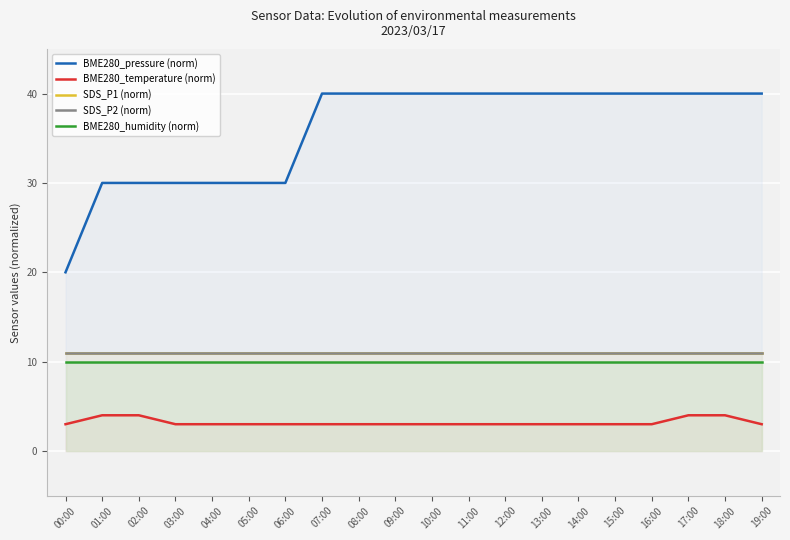

List the labels in order of BME280_temperature (norm) value, smallest first.

00:00, 03:00, 04:00, 05:00, 06:00, 07:00, 08:00, 09:00, 10:00, 11:00, 12:00, 13:00, 14:00, 15:00, 16:00, 19:00, 01:00, 02:00, 17:00, 18:00